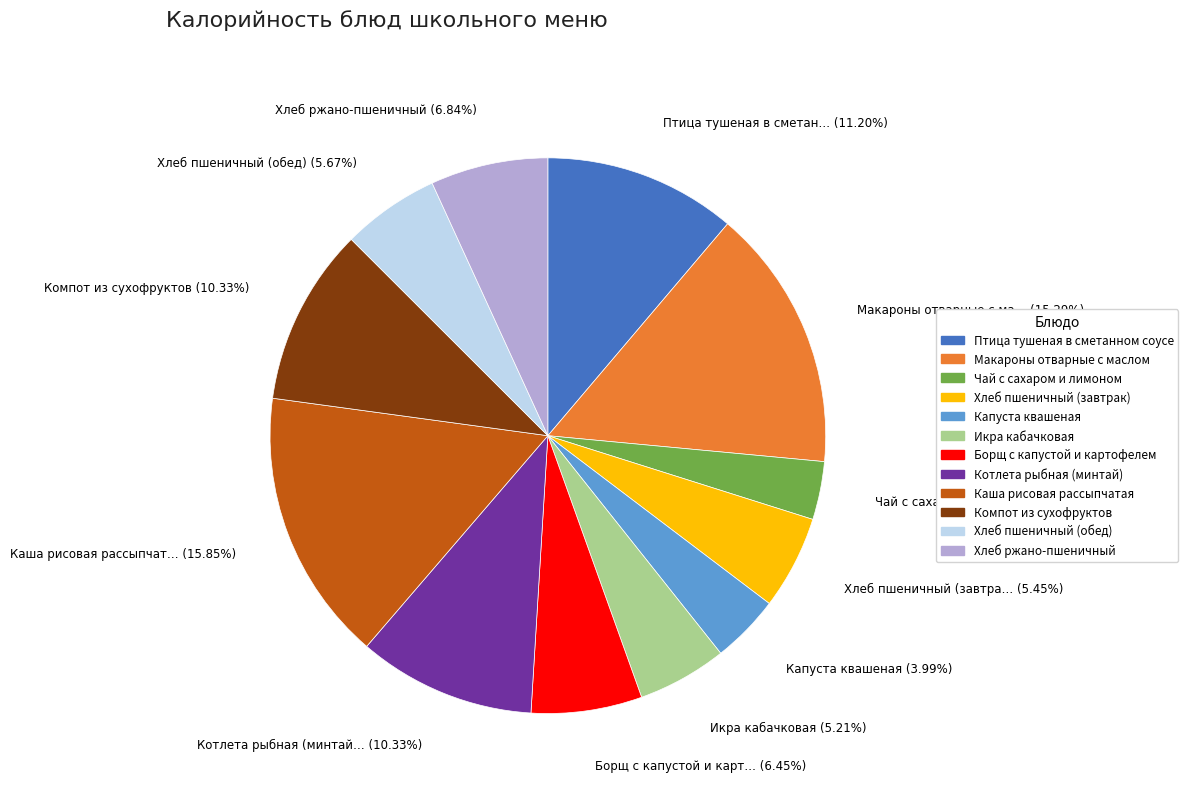

Does any single category account for the majority?

No